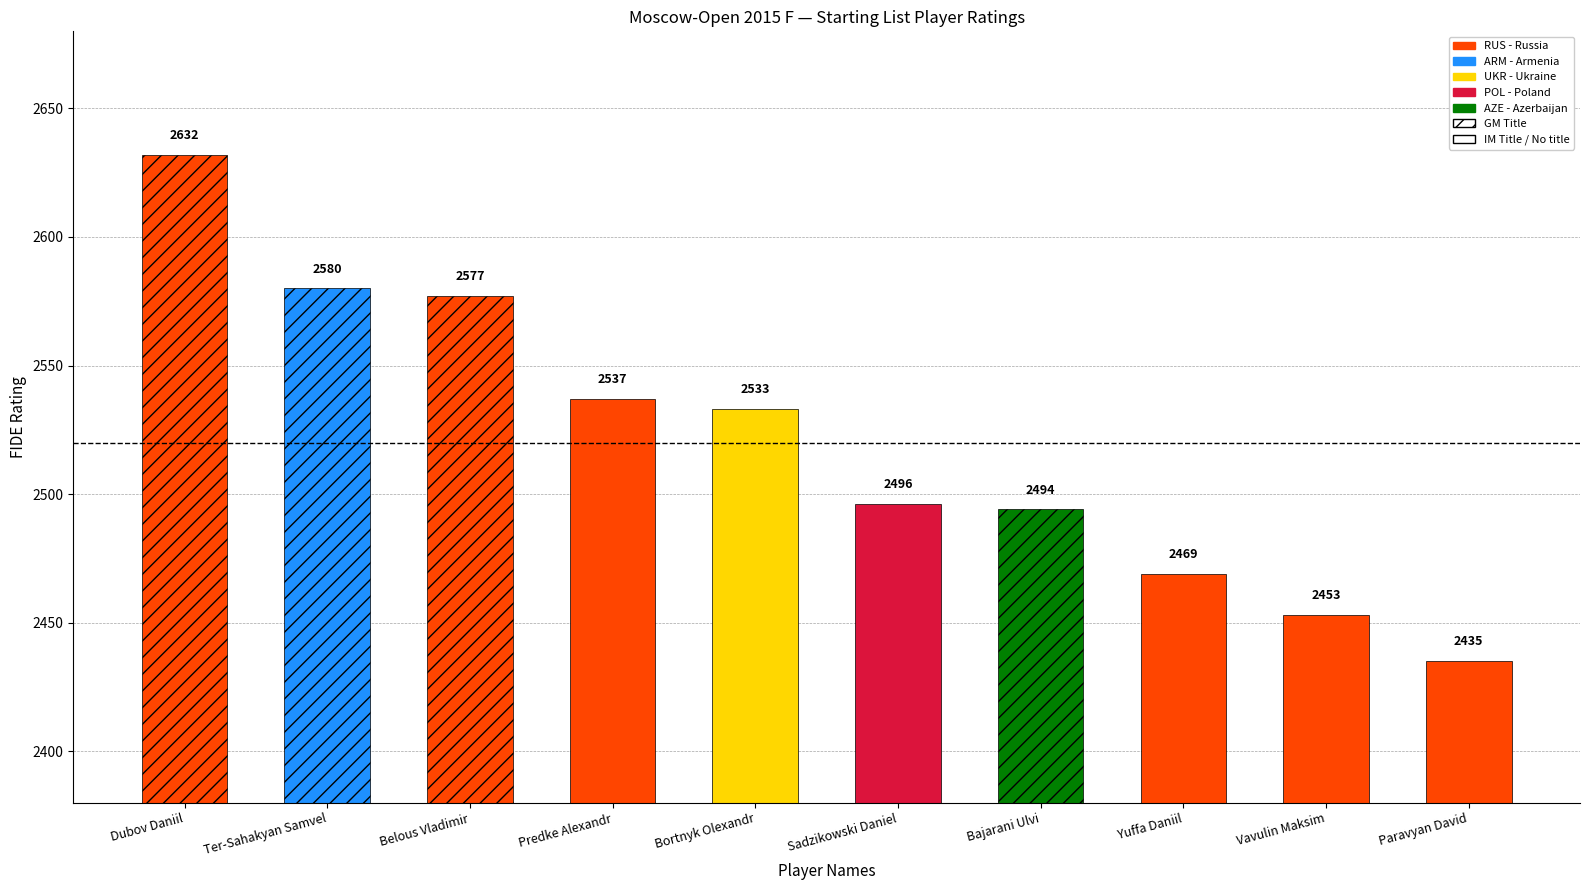

What is the smallest value displayed?

2435